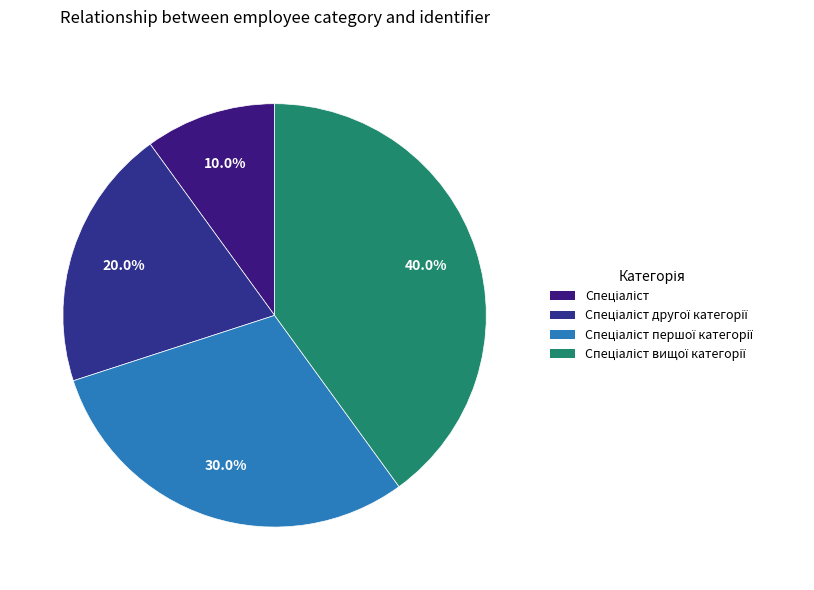

Is there a majority slice in this chart?

No